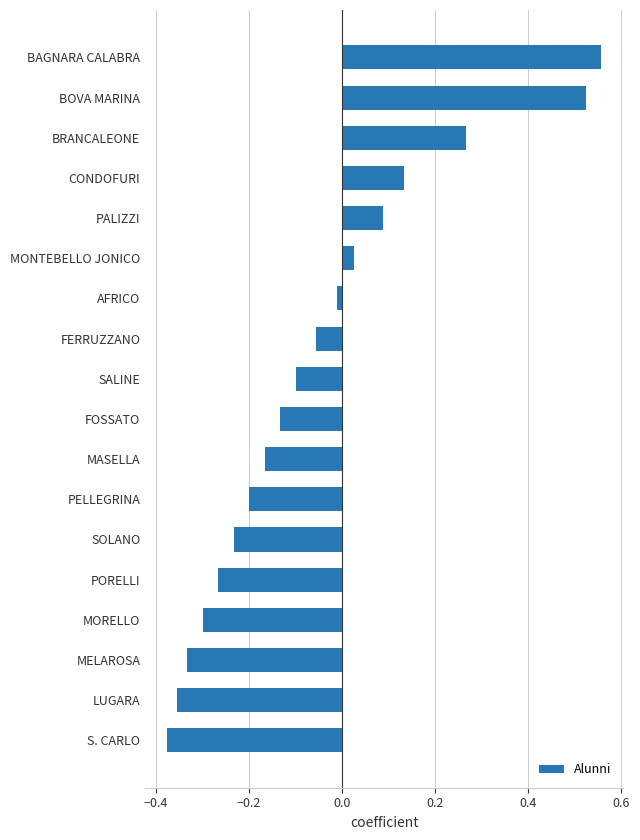

At which category does the chart reach its peak across all series?

BAGNARA CALABRA